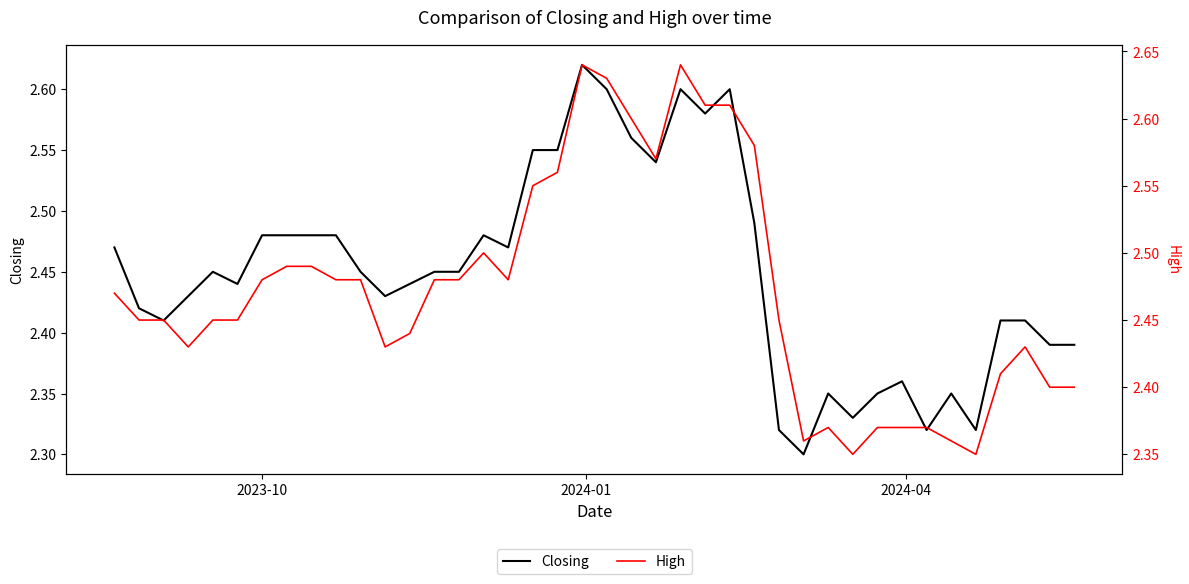

Reading left to right, what are all the values shown in this chart?

Closing: 2.5	2.4	2.4	2.4	2.5	2.4	2.5	2.5	2.5	2.5	2.5	2.4	2.4	2.5	2.5	2.5	2.5	2.5	2.5	2.6	2.6	2.6	2.5	2.6	2.6	2.6	2.5	2.3	2.3	2.4	2.3	2.4	2.4	2.3	2.4	2.3	2.4	2.4	2.4	2.4
High: 2.5	2.5	2.5	2.4	2.5	2.5	2.5	2.5	2.5	2.5	2.5	2.4	2.4	2.5	2.5	2.5	2.5	2.5	2.6	2.6	2.6	2.6	2.6	2.6	2.6	2.6	2.6	2.5	2.4	2.4	2.4	2.4	2.4	2.4	2.4	2.4	2.4	2.4	2.4	2.4